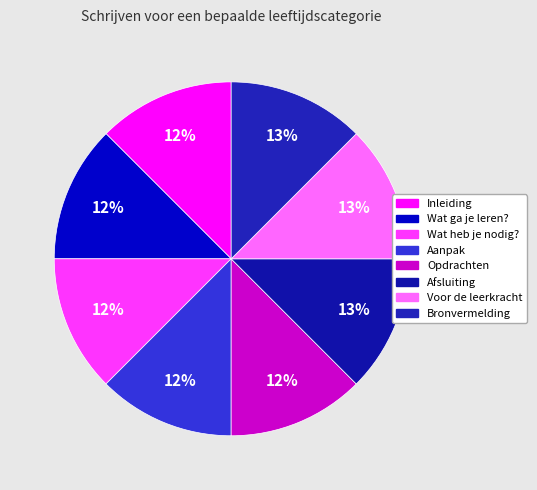

Rank the categories by value from highest to lowest.

Bronvermelding, Voor de leerkracht, Afsluiting, Opdrachten, Aanpak, Wat heb je nodig?, Wat ga je leren?, Inleiding